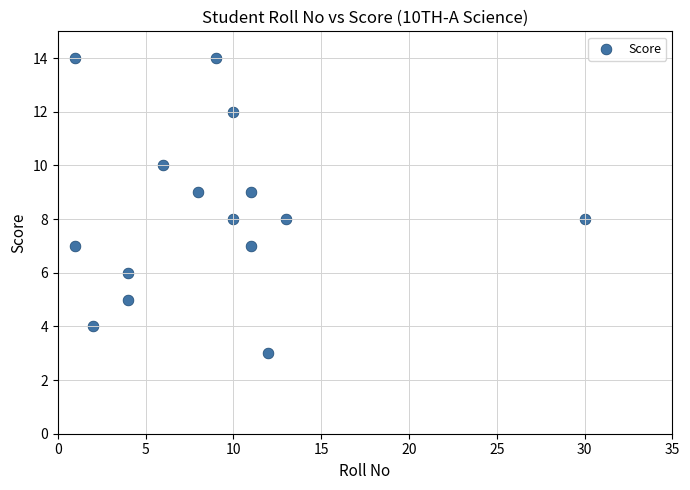

What is the range of Y values (max minus min)?

11